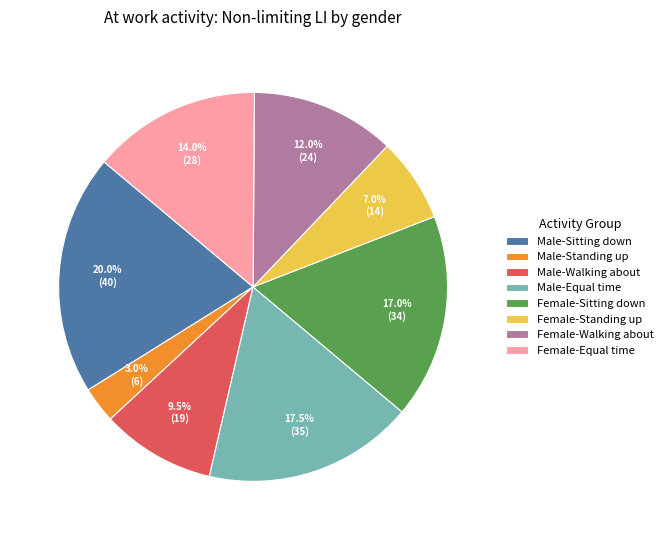

Rank the categories by value from highest to lowest.

Male-Sitting down, Male-Equal time, Female-Sitting down, Female-Equal time, Female-Walking about, Male-Walking about, Female-Standing up, Male-Standing up